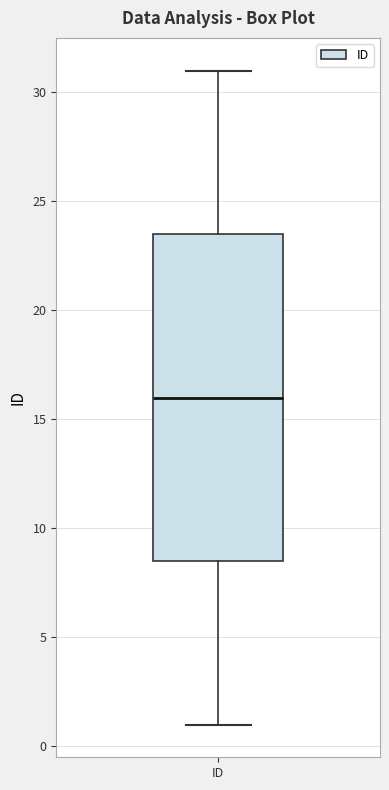

Where is the lower edge of the box for ID on the y-axis? The values are not printed on the chart, so give them approximately, as read against the axis.

8.5